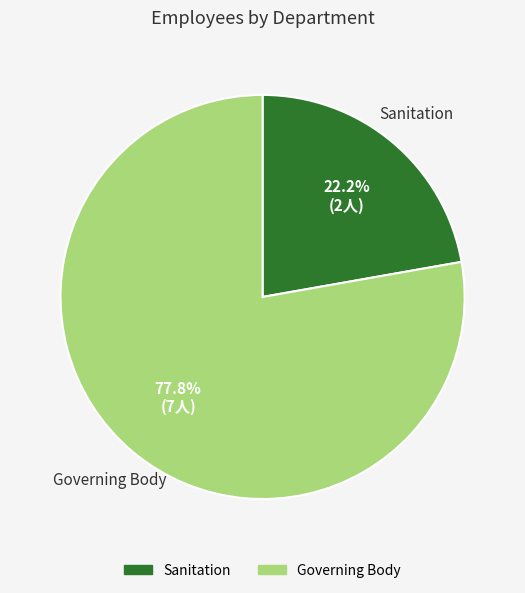

What percentage is the Governing Body slice, to the nearest percent?

78%